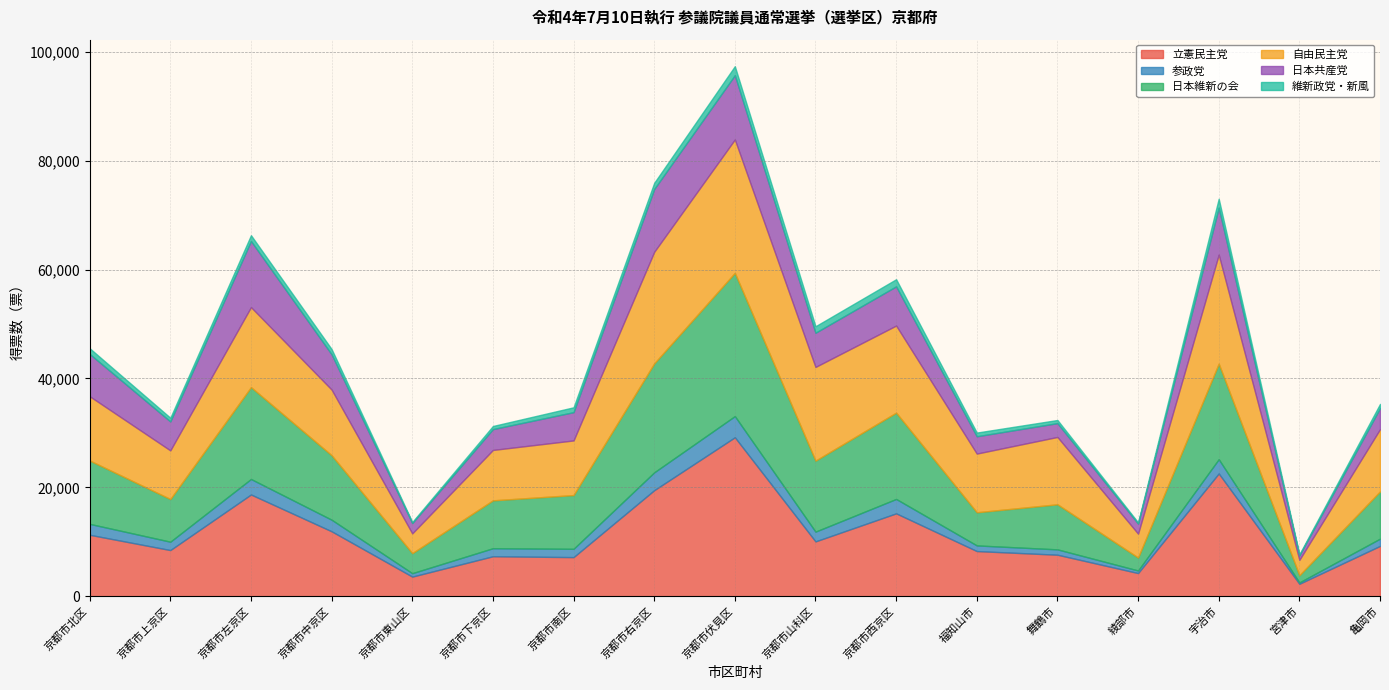

Which series changed the most between 京都市右京区 and 京都市西京区?

自由民主党